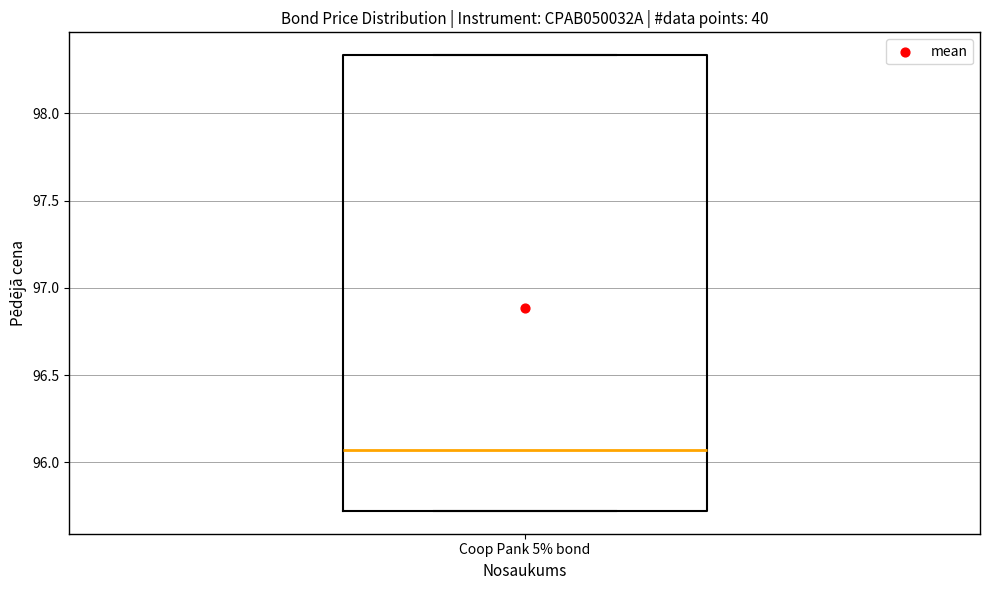

Read this box plot against the y-axis: the position of the median line, the range covered by the box, and the ends of both whiskers. The values are not printed on the chart, so give them approximately, as read against the axis.

median 96.05, box 95.70 to 98.35, whiskers 95.70 to 98.35